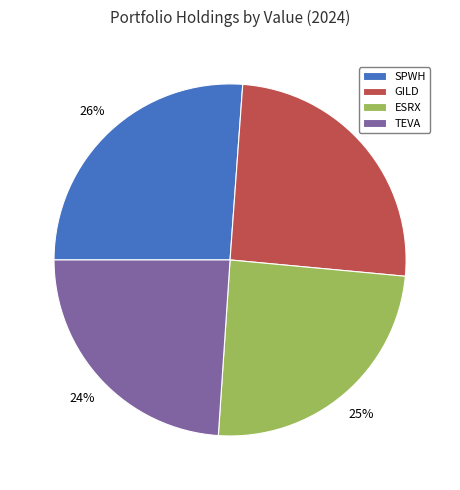

Do GILD and SPWH together represent more than half of the pie?

Yes